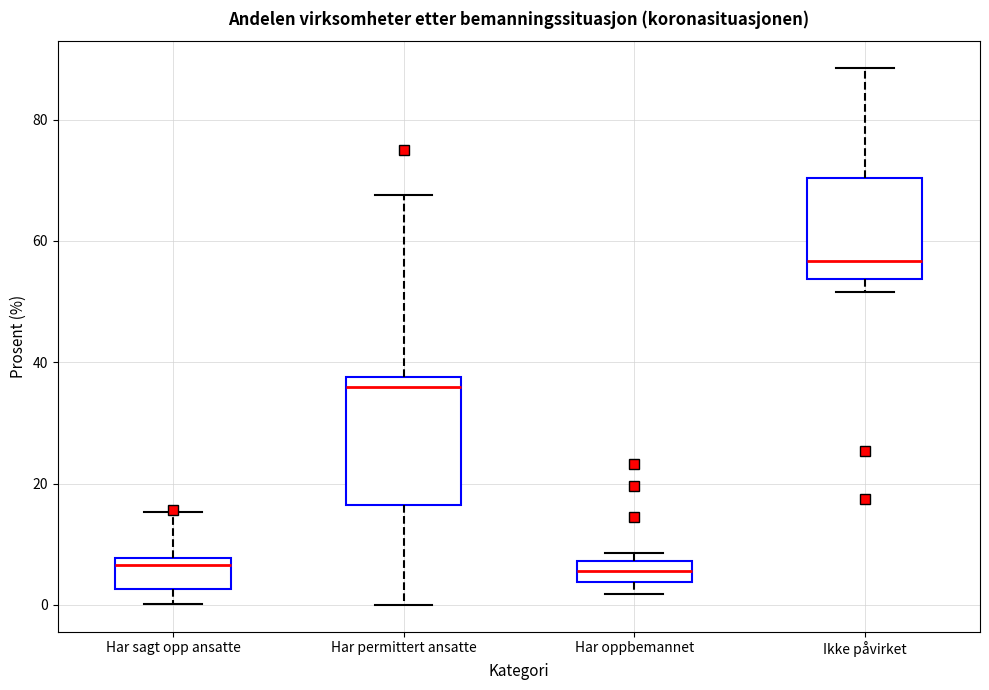

Where does the median line of the box for Har permittert ansatte sit on the y-axis? The values are not printed on the chart, so give them approximately, as read against the axis.

36